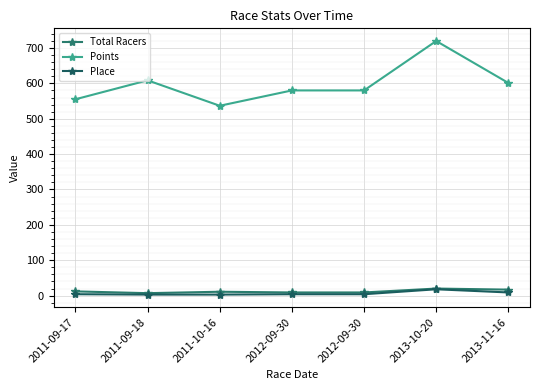

Does the chart have visible grid lines?

Yes